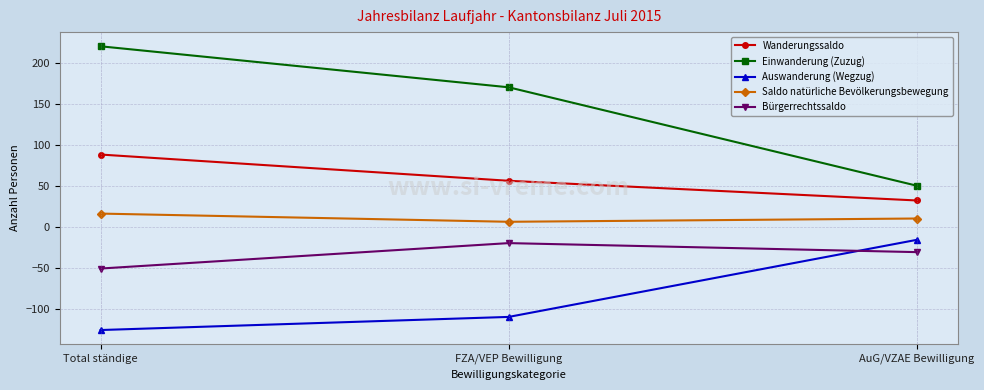

What is the label of the 3rd point from the right?

Total ständige